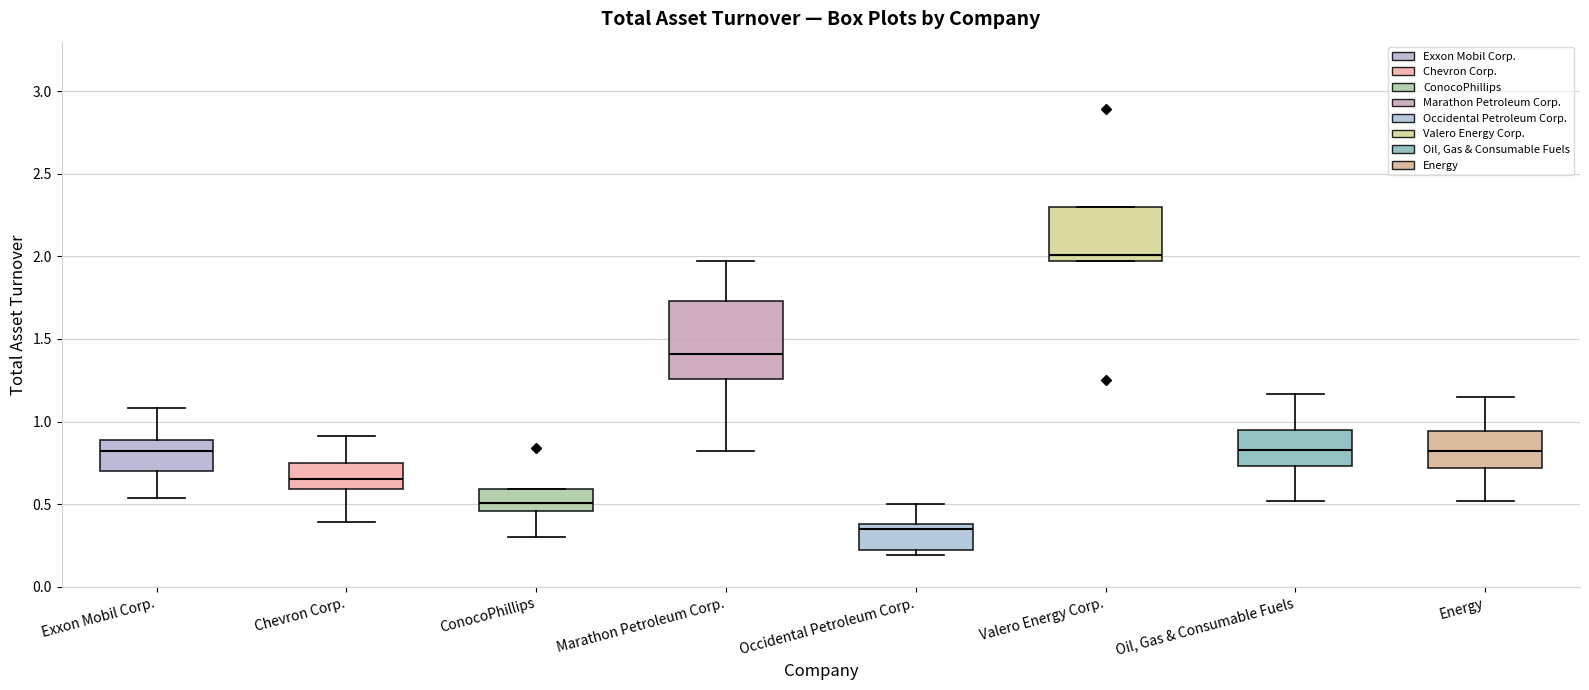

Reading left to right, transcribe this box plot: for each box, give where its median line is, the range the box spans, and where its two whiskers end, as read against the y-axis. The values are not printed on the chart, so give them approximately, as read against the axis.

Exxon Mobil Corp.: median 0.80, box 0.70 to 0.90, whiskers 0.55 to 1.10
Chevron Corp.: median 0.65, box 0.60 to 0.75, whiskers 0.40 to 0.90
ConocoPhillips: median 0.50, box 0.45 to 0.60, whiskers 0.30 to 0.60
Marathon Petroleum Corp.: median 1.40, box 1.25 to 1.75, whiskers 0.80 to 1.95
Occidental Petroleum Corp.: median 0.35, box 0.20 to 0.40, whiskers 0.20 (just below the box's lower edge) to 0.50
Valero Energy Corp.: median 2.00, box 1.95 to 2.30, whiskers 1.95 to 2.30
Oil, Gas & Consumable Fuels: median 0.85, box 0.75 to 0.95, whiskers 0.50 to 1.15
Energy: median 0.80, box 0.70 to 0.95, whiskers 0.50 to 1.15